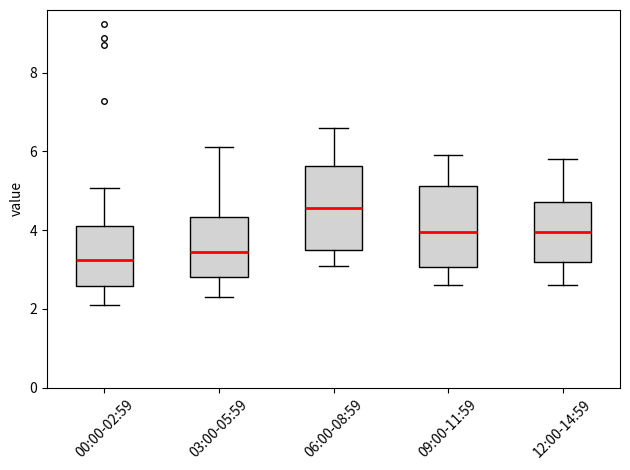

Which box has the lowest median line?

00:00-02:59